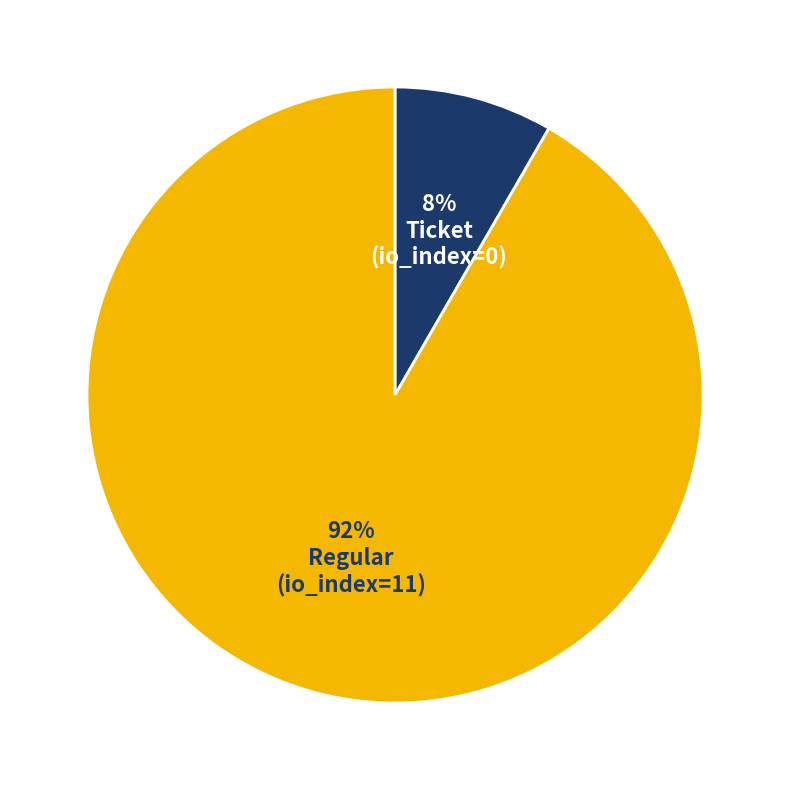

To the nearest percent, what is the average slice percentage?

50%